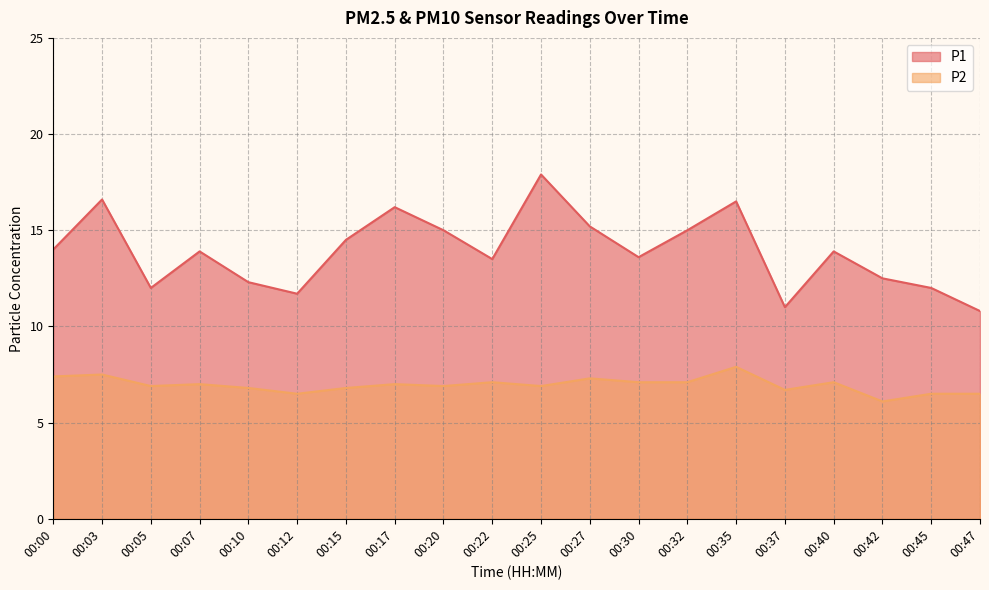

What is the lowest value of the P2 series?

6.1